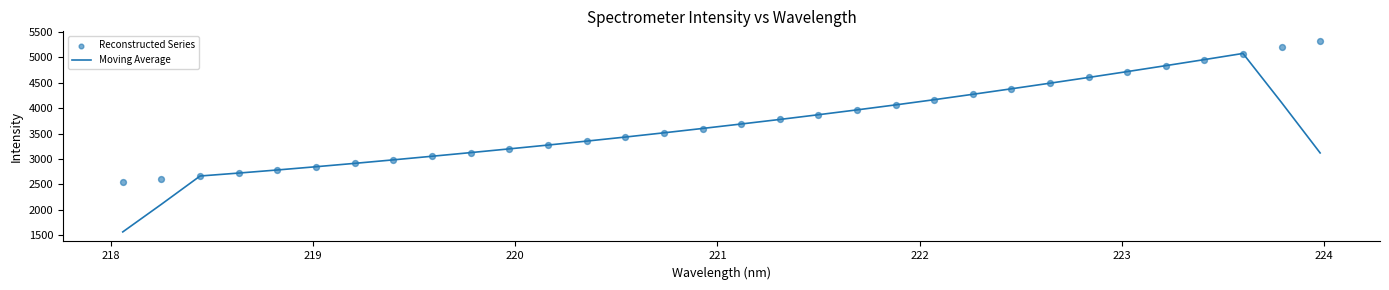

What are all the series names shown in the legend?

Moving Average, Reconstructed Series